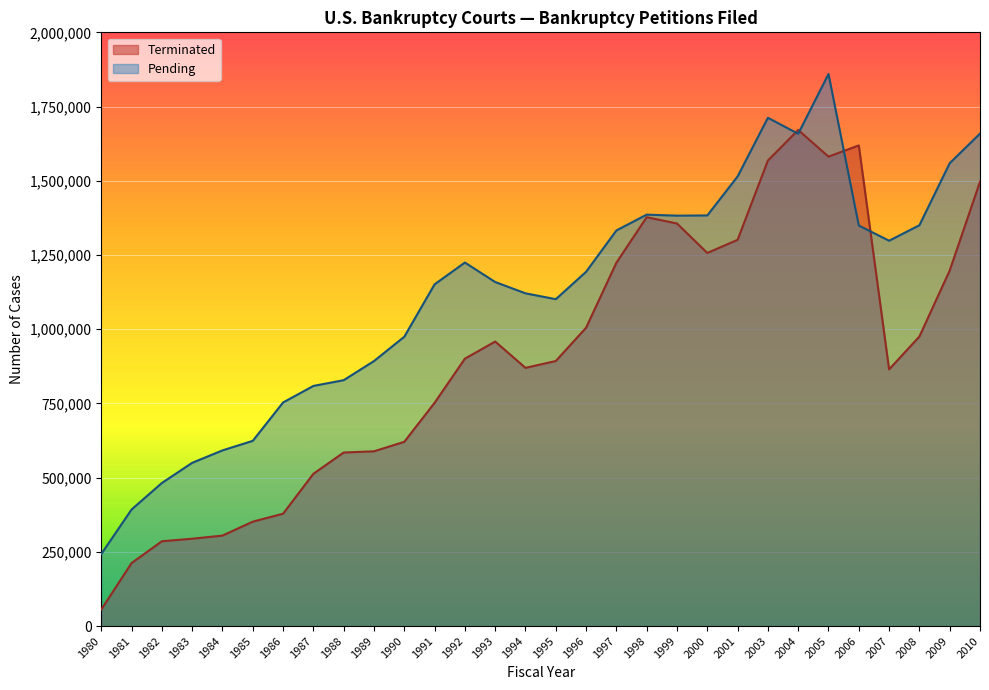

Which series has the largest total across all categories?

Pending